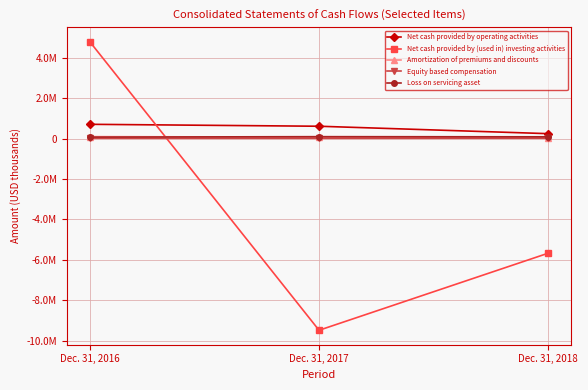

What value does the Net cash provided by operating activities series have at Dec. 31, 2016, to the nearest 50?

702850